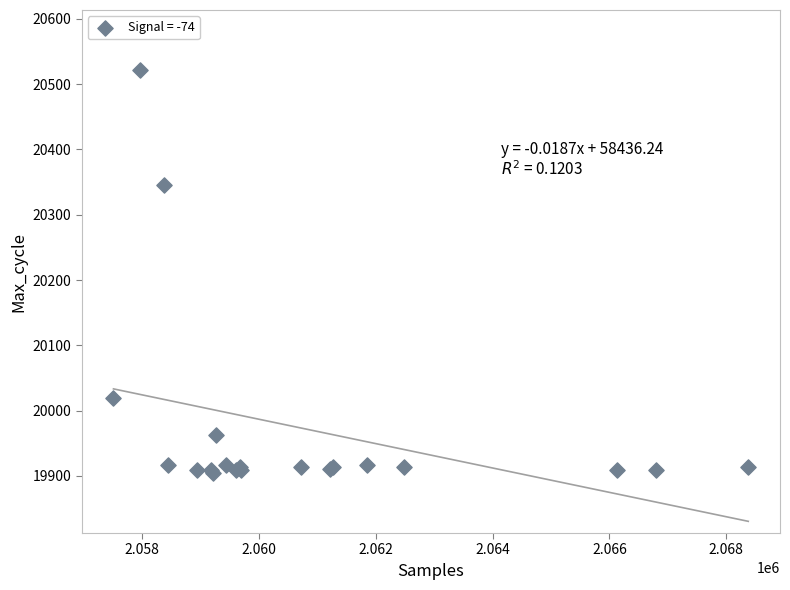

What Y value in the scatter plot is closest to 20213?

20345